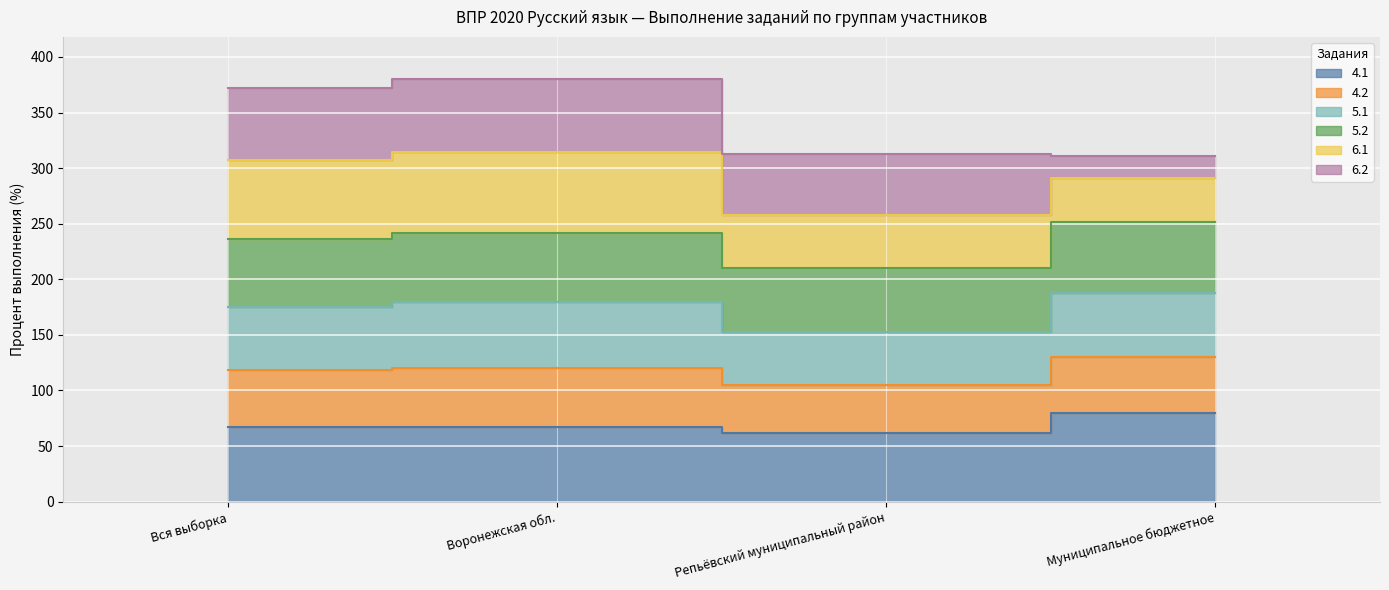

True or false: 4.1 and 6.1 cross at least once.

False